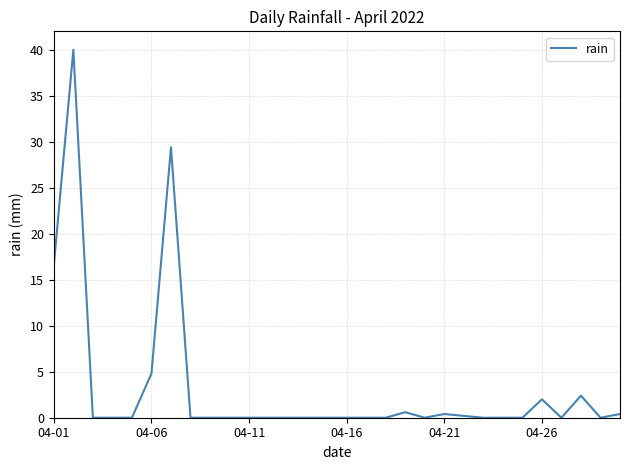

True or false: there are more than 1 points higher than both neighbors.

True